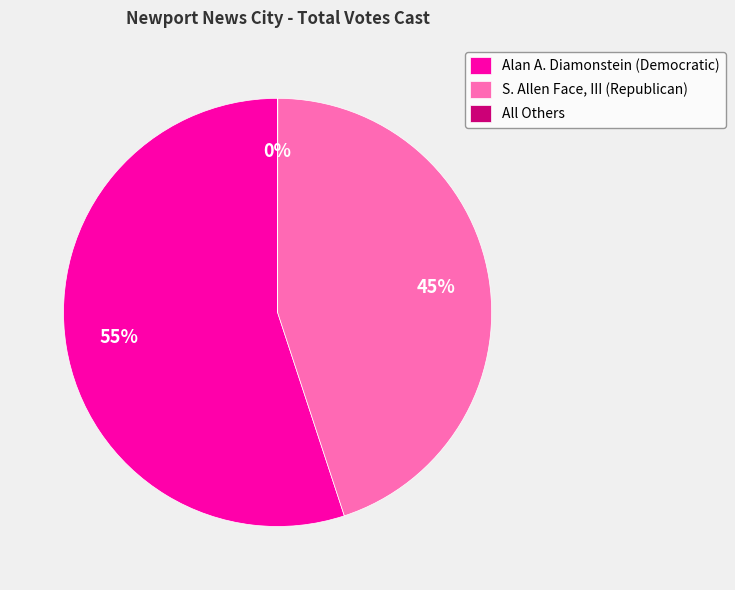

To the nearest percent, what is the difference between the Alan A. Diamonstein (Democratic) and S. Allen Face, III (Republican) slice percentages?

10%